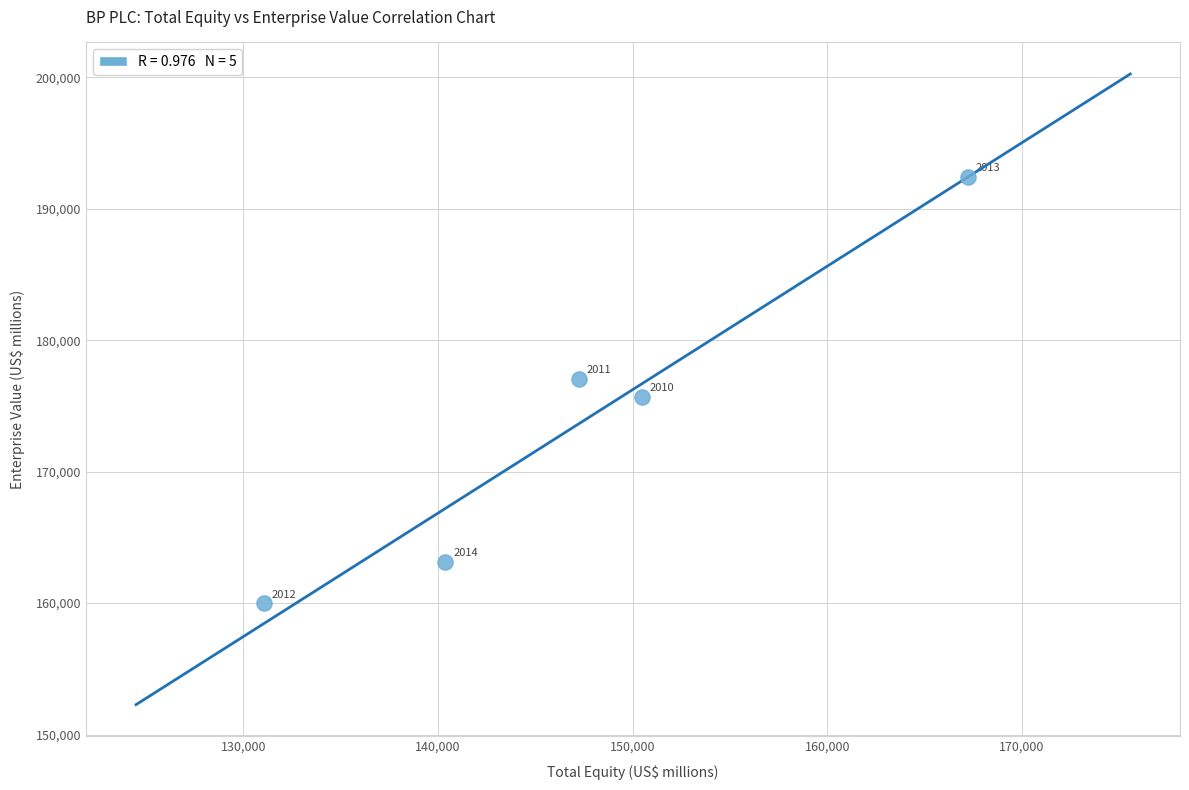

What Y value in the scatter plot is closest to 176192?

175709